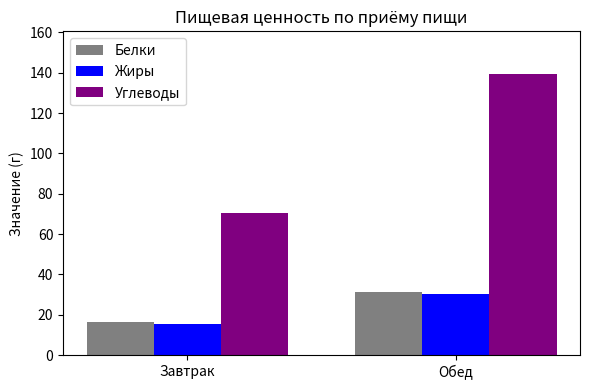

What is the maximum value shown in the chart?

139.6